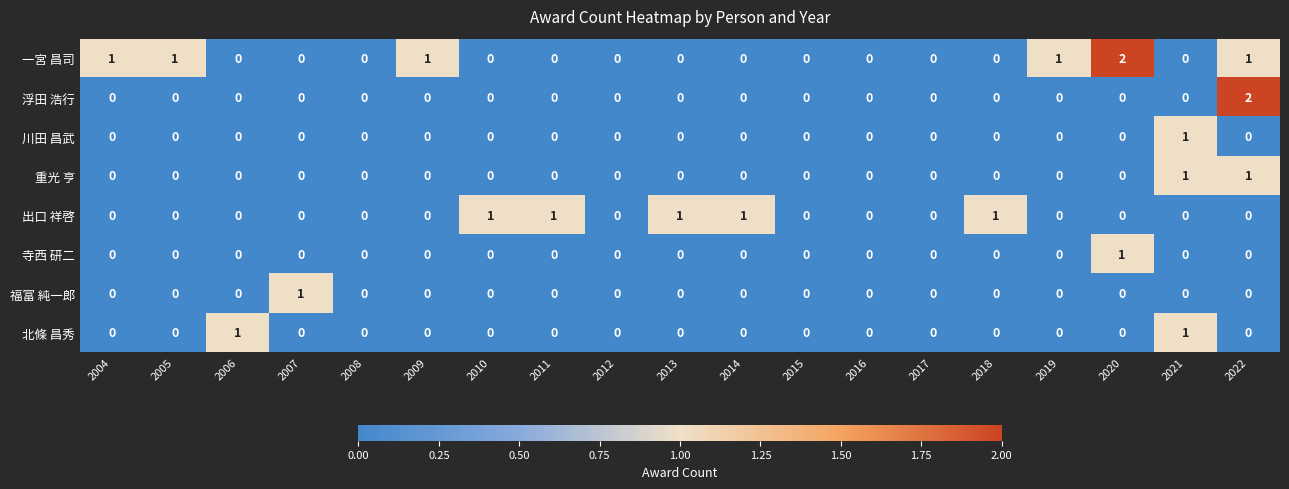

True or false: 浮田 浩行 has a value of 1 at 2006.

False